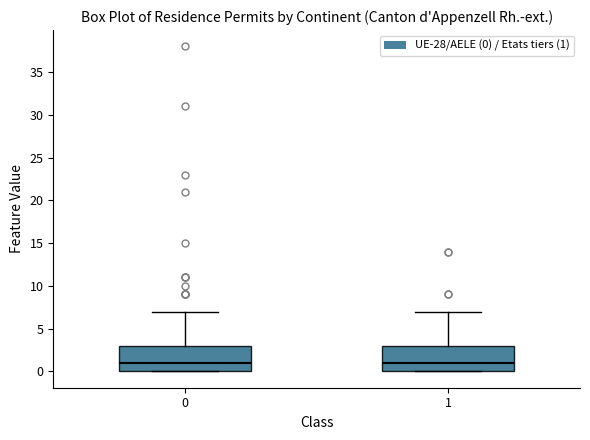

Reading left to right, read every box against the y-axis: the position of its median line, the range the box covers, and the ends of its whiskers. The values are not printed on the chart, so give them approximately, as read against the axis.

0: median 1, box 0 to 3, whiskers 0 to 7
1: median 1, box 0 to 3, whiskers 0 to 7